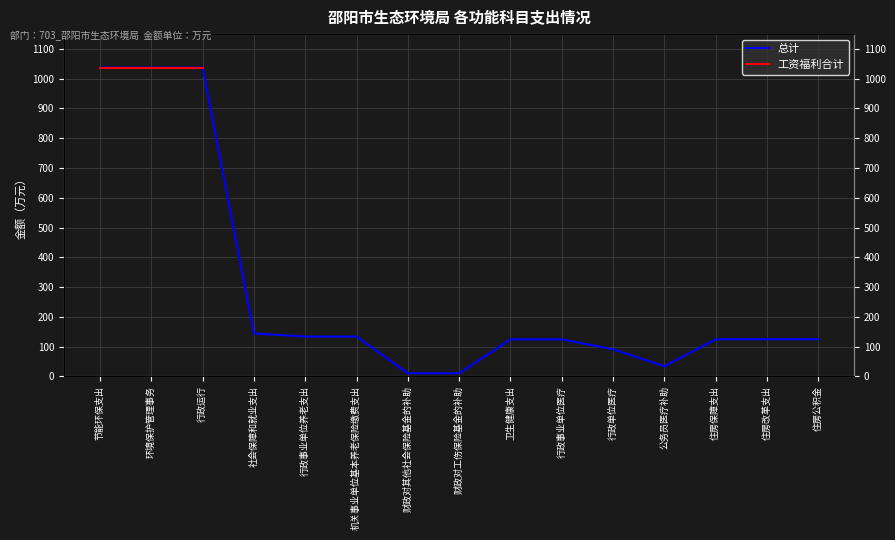

True or false: 工资福利合计 and 总计 cross at least once.

False